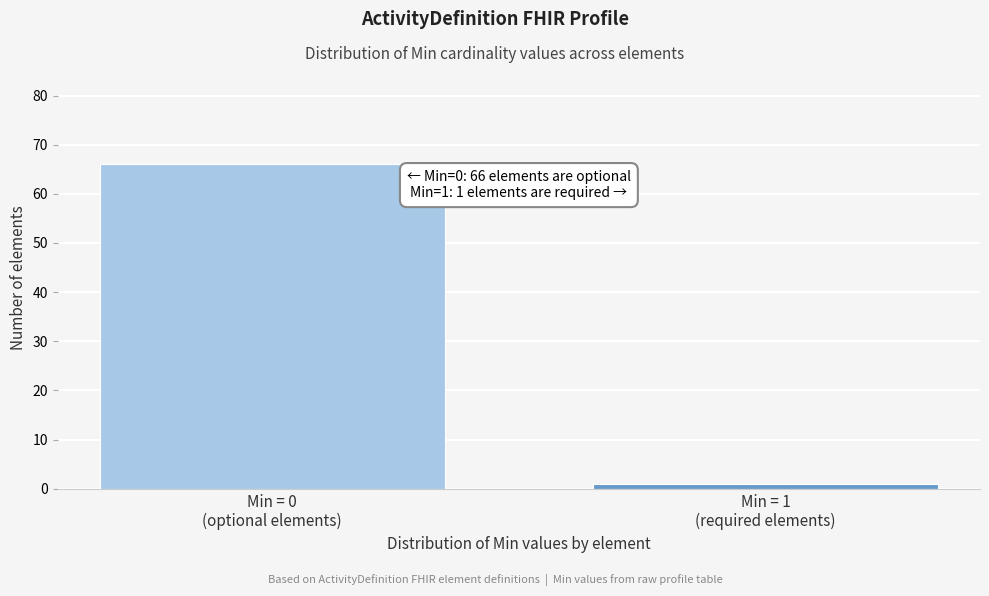

Reading left to right, what are all the values shown in this chart?

66	1